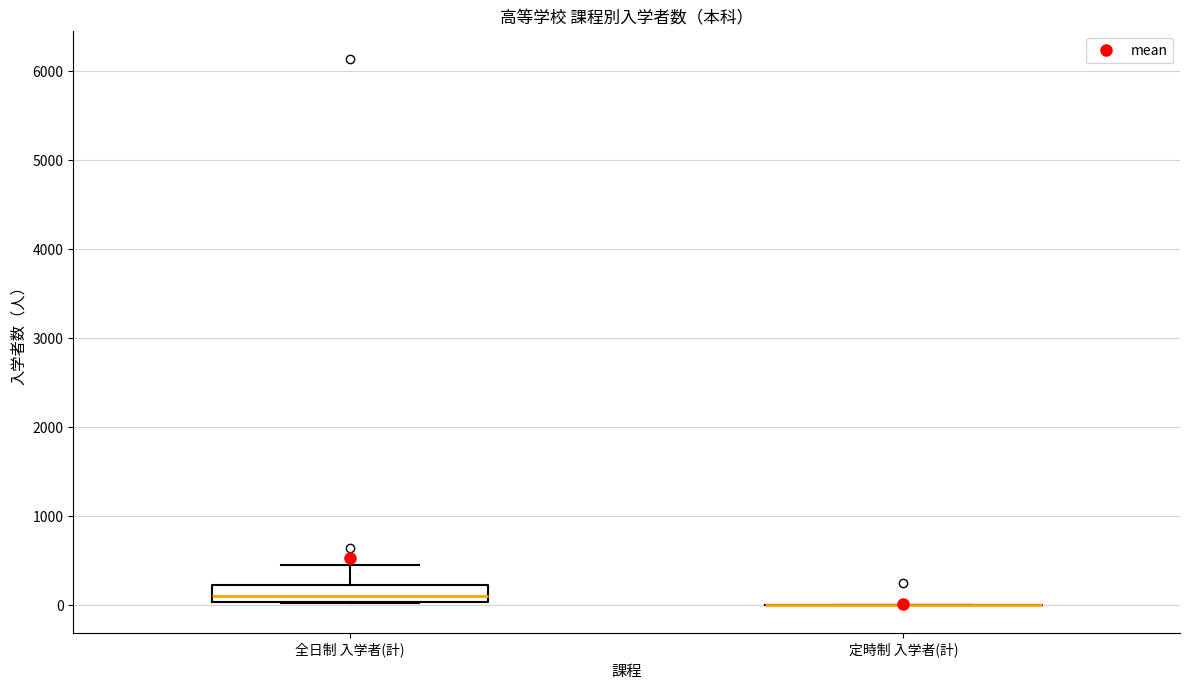

Where does the median line of the box for 全日制 入学者(計) sit on the y-axis? The values are not printed on the chart, so give them approximately, as read against the axis.

100